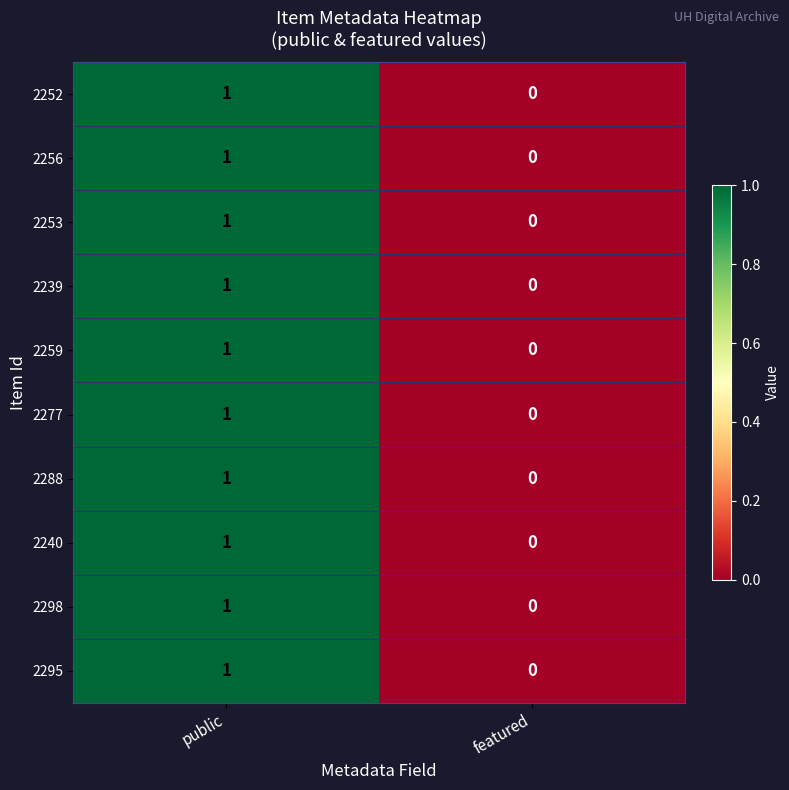

The value of 2239 at public is 0. True or false?

False